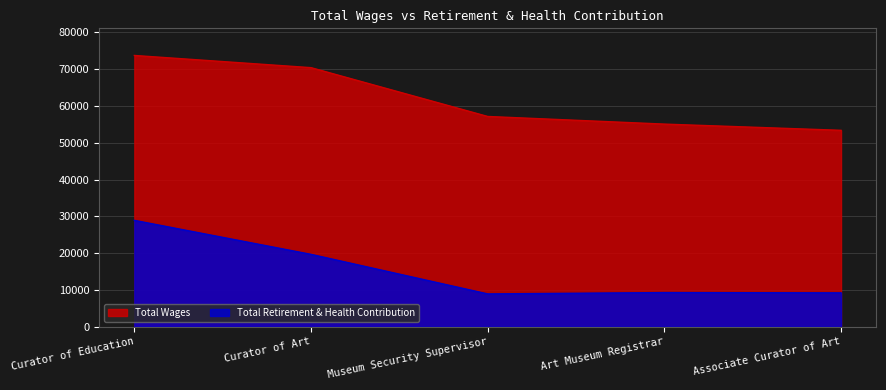

The value of Total Wages at Curator of Art is 70420. True or false?

True